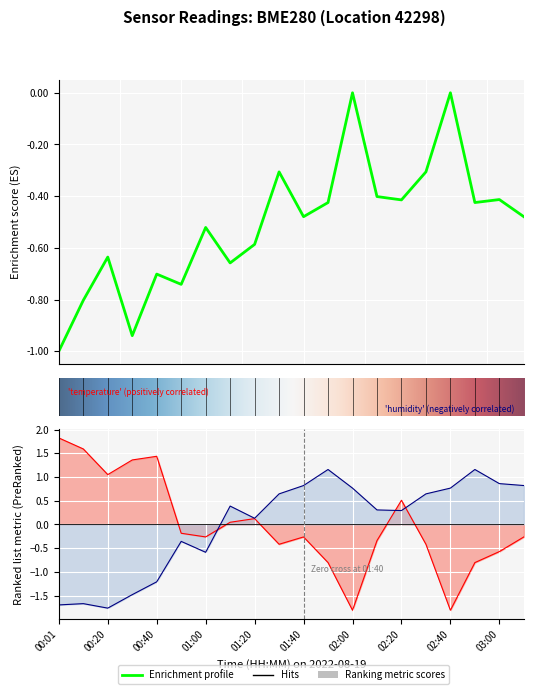

At which label is humidity closest to 0?

01:20